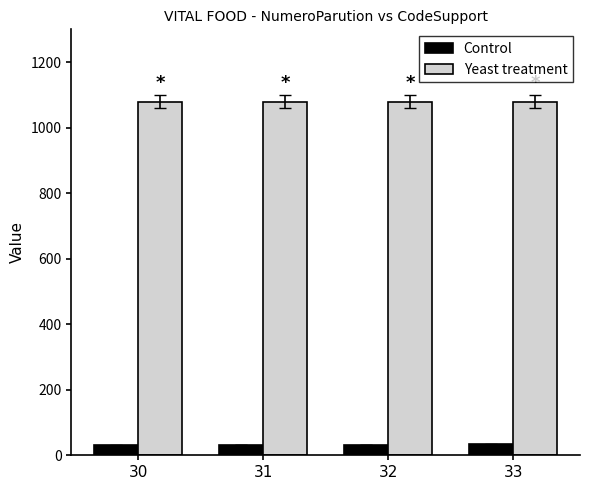

What is the sum of all Yeast treatment values?

4316